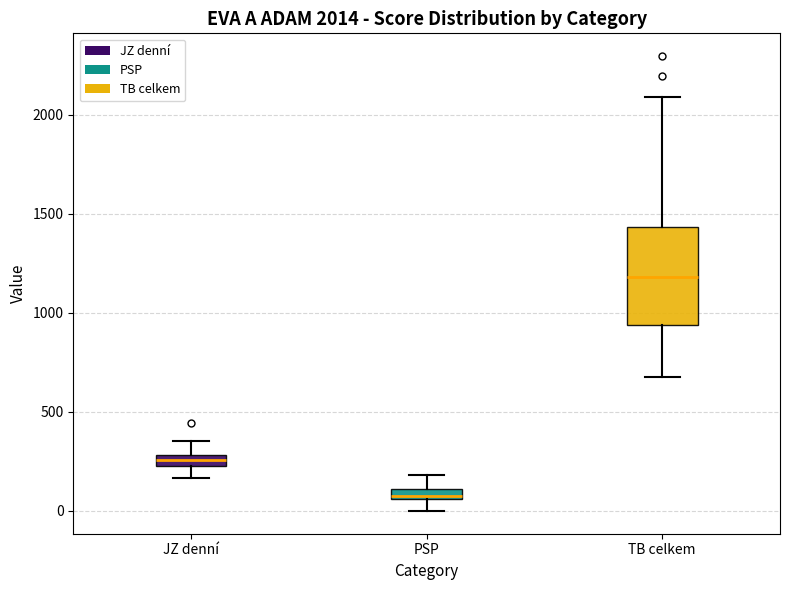

Which box has the highest median line?

TB celkem